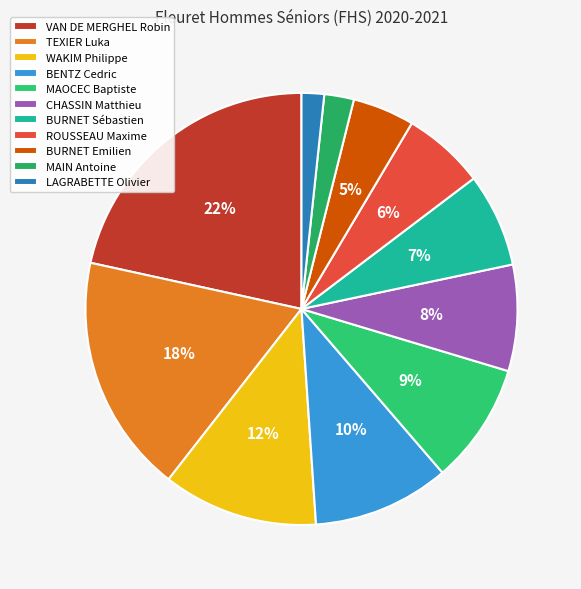

How many segments does this pie chart have?

11